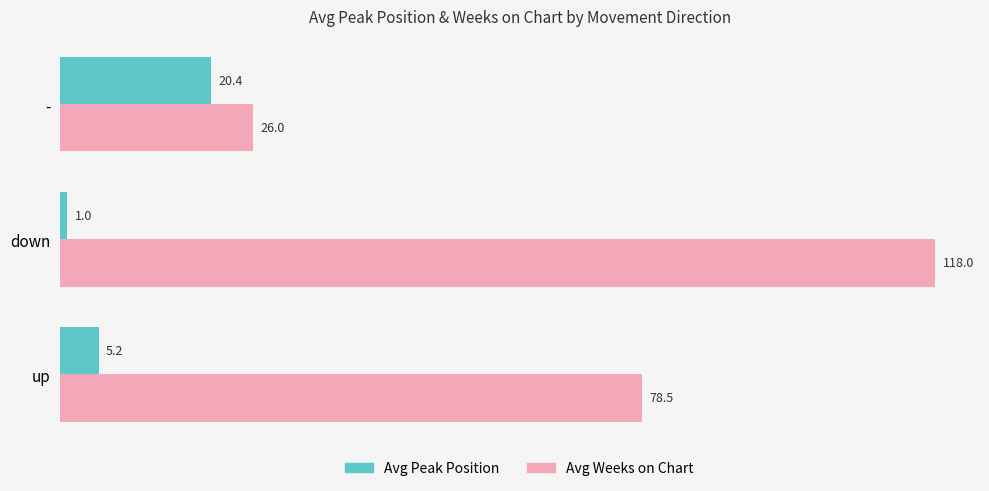

What is the average value of the Avg Weeks on Chart series?

74.2